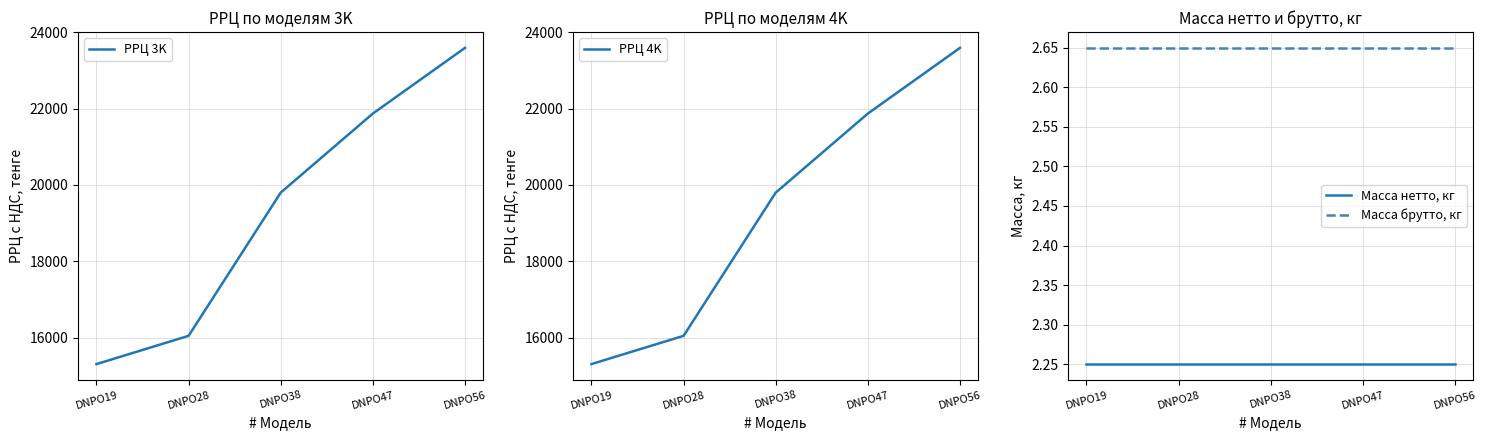

Reading right to left, extract all data points from this chart.

РРЦ 3K: DNPO56=23590.0	DNPO47=21870.0	DNPO38=19800.0	DNPO28=16050.0	DNPO19=15310.0
РРЦ 4K: DNPO56=23590.0	DNPO47=21870.0	DNPO38=19800.0	DNPO28=16050.0	DNPO19=15310.0
Масса нетто, кг: DNPO56=2.2	DNPO47=2.2	DNPO38=2.2	DNPO28=2.2	DNPO19=2.2
Масса брутто, кг: DNPO56=2.6	DNPO47=2.6	DNPO38=2.6	DNPO28=2.6	DNPO19=2.6